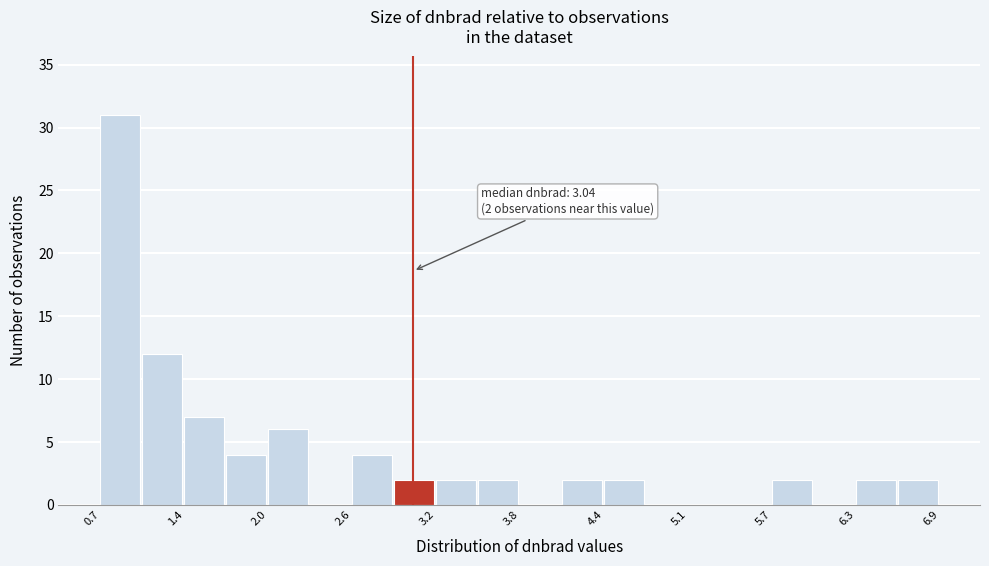

Read against the x-axis, roughly where is the centre of the tallest bar?

0.9